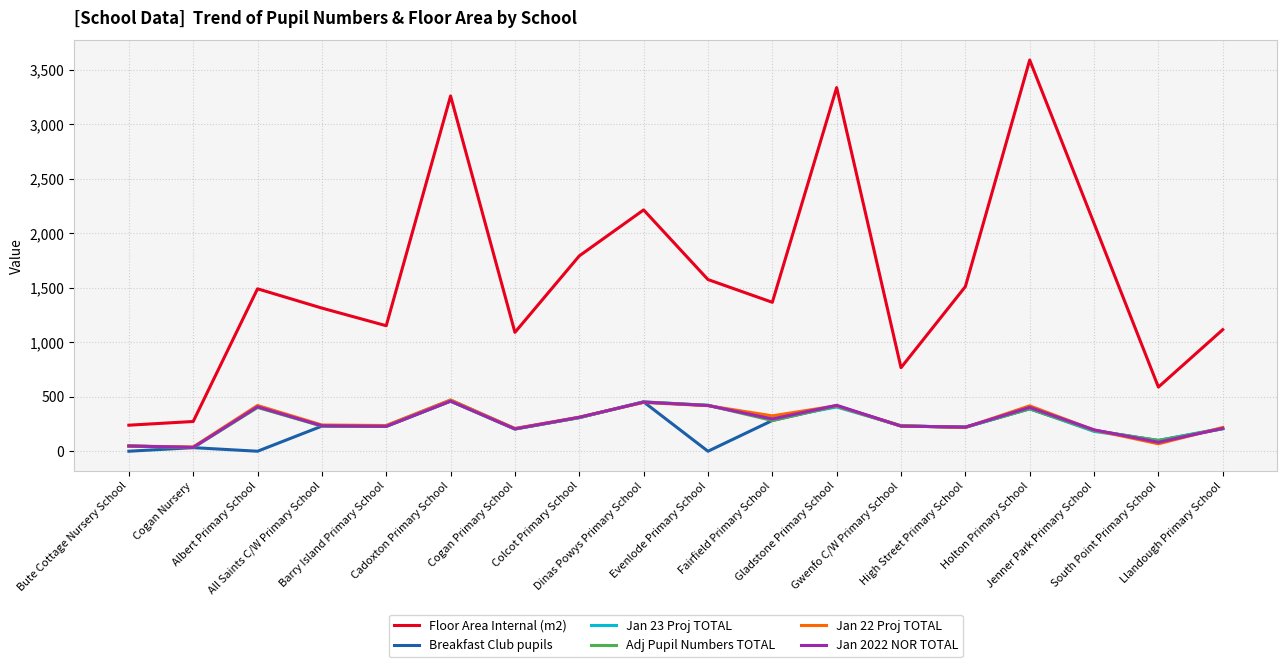

What is the highest value of the Jan 22 Proj TOTAL series?

470.0